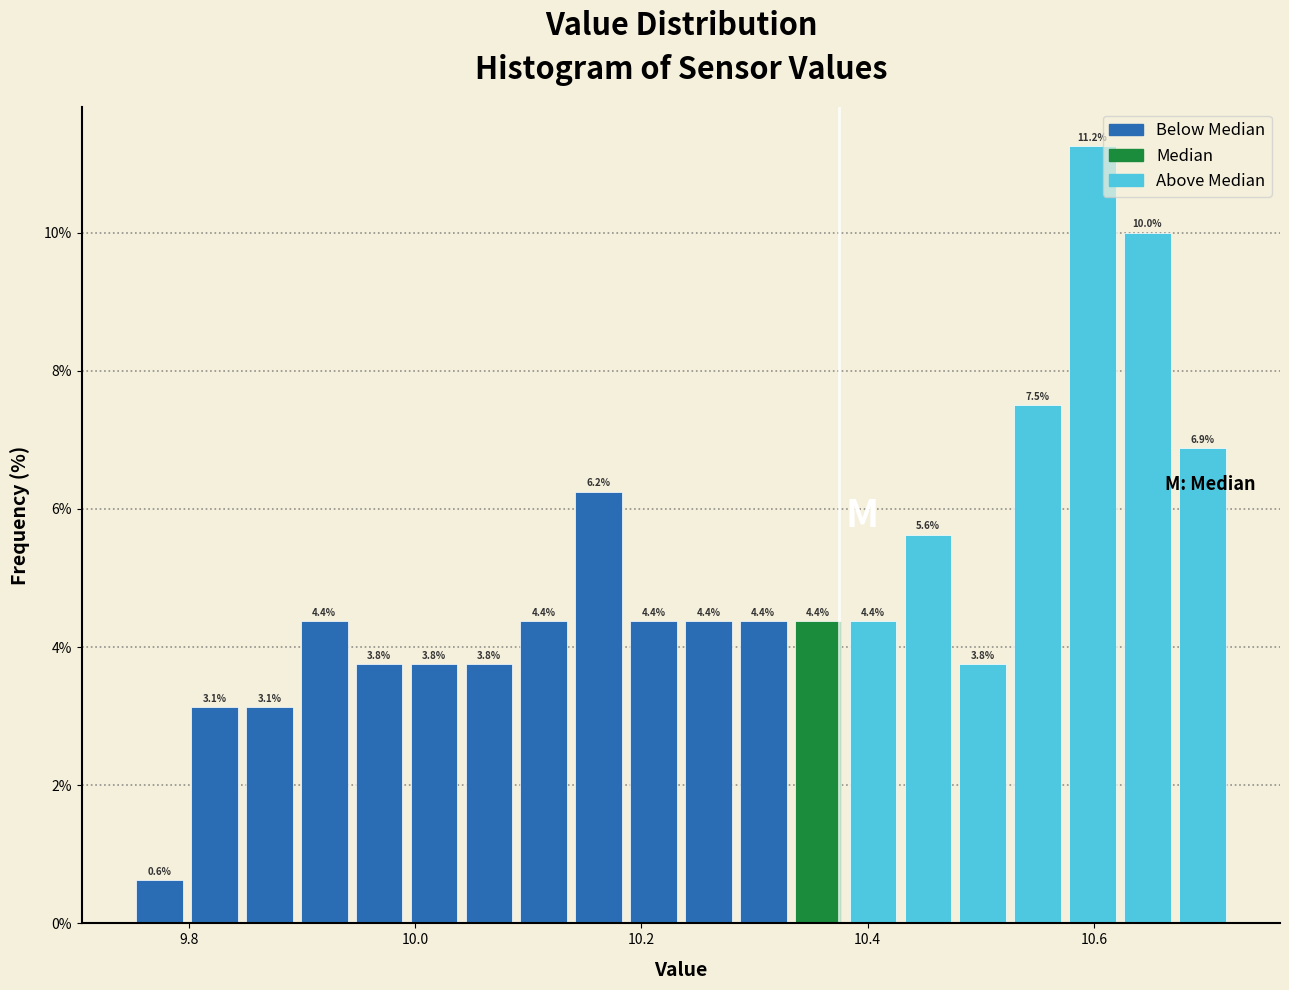

Around what value on the x-axis is the tallest bar? Give the approximate position of its centre, as read against the axis.

10.60